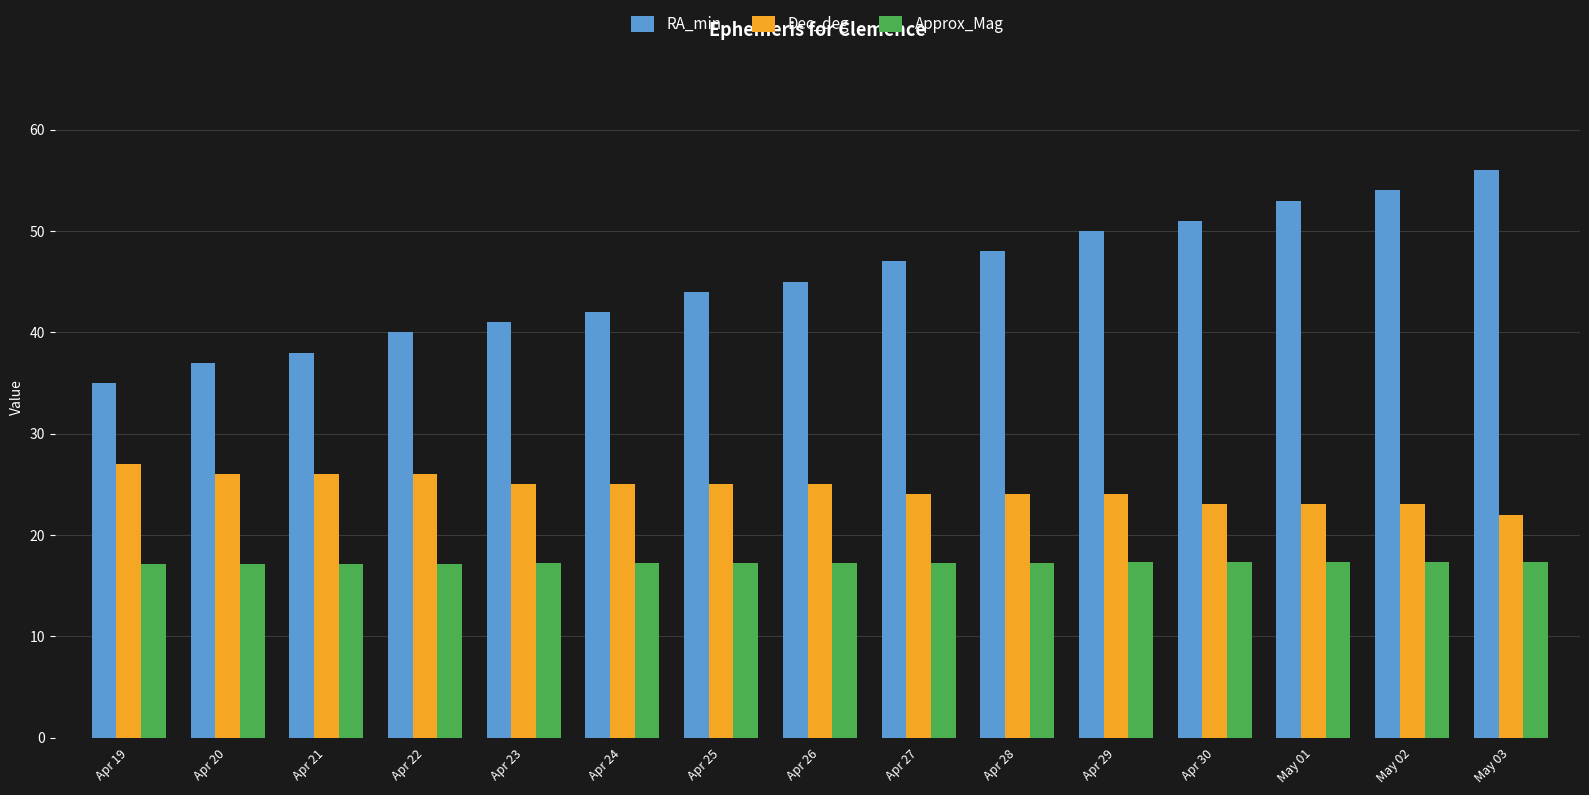

What is the label of the 13th bar from the right?

Apr 21